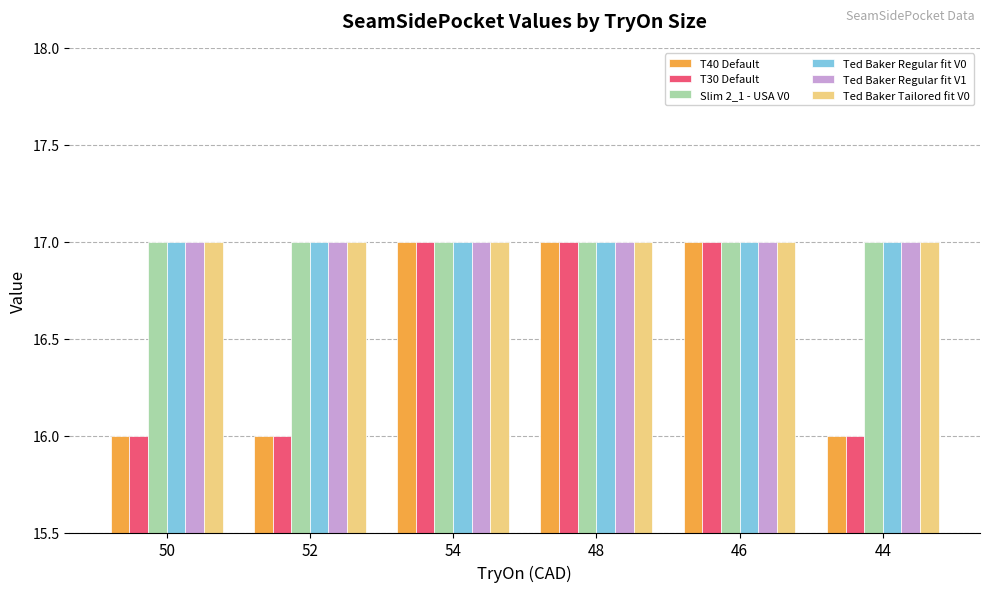

Does the chart contain stacked bars?

No